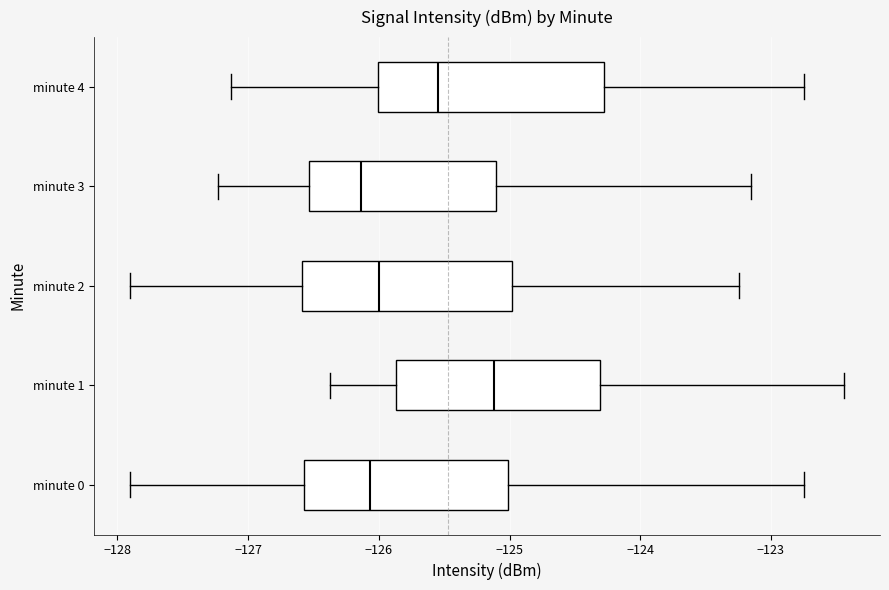

Reading bottom to top, transcribe this box plot: for each box, give where its median line is, the range the box spans, and where its two whiskers end, as read against the x-axis. The values are not printed on the chart, so give them approximately, as read against the axis.

minute 0: median -126.1, box -126.6 to -125.0, whiskers -127.9 to -122.7
minute 1: median -125.1, box -125.9 to -124.3, whiskers -126.4 to -122.4
minute 2: median -126.0, box -126.6 to -125.0, whiskers -127.9 to -123.2
minute 3: median -126.1, box -126.5 to -125.1, whiskers -127.2 to -123.2
minute 4: median -125.5, box -126.0 to -124.3, whiskers -127.1 to -122.7